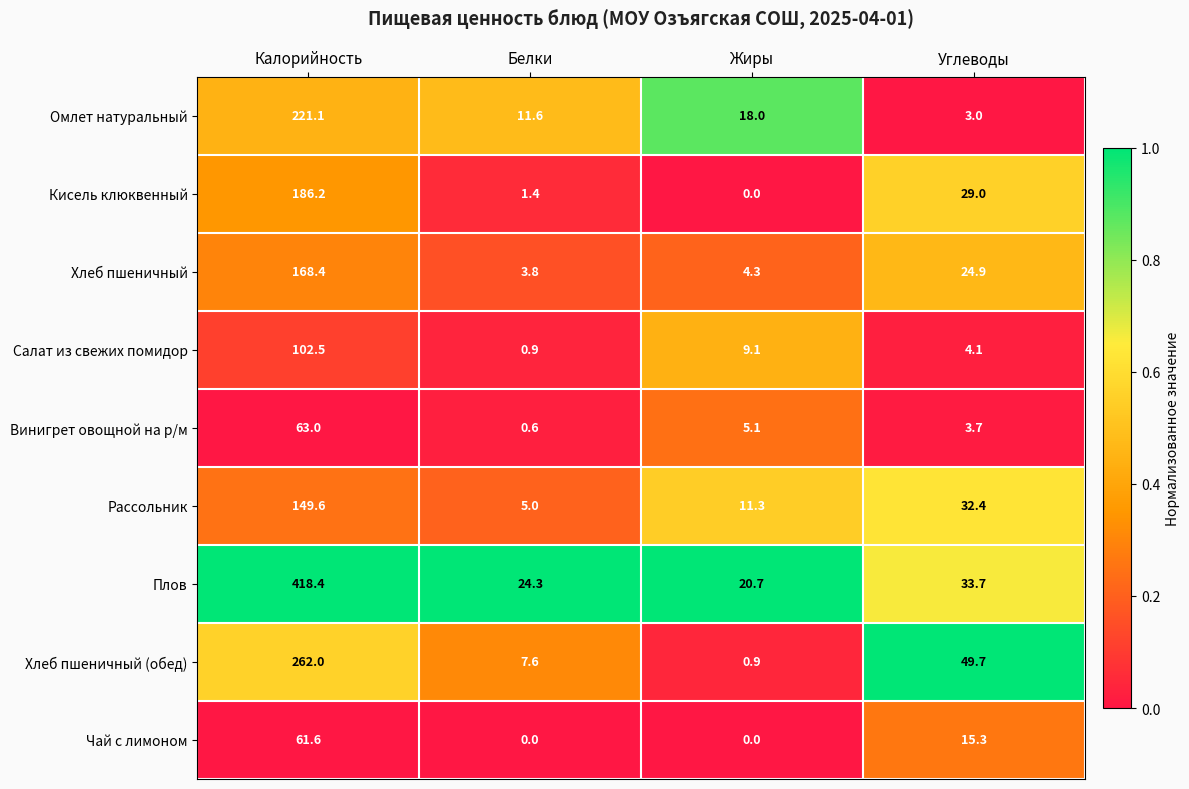

What is the minimum value for Плов?

20.7